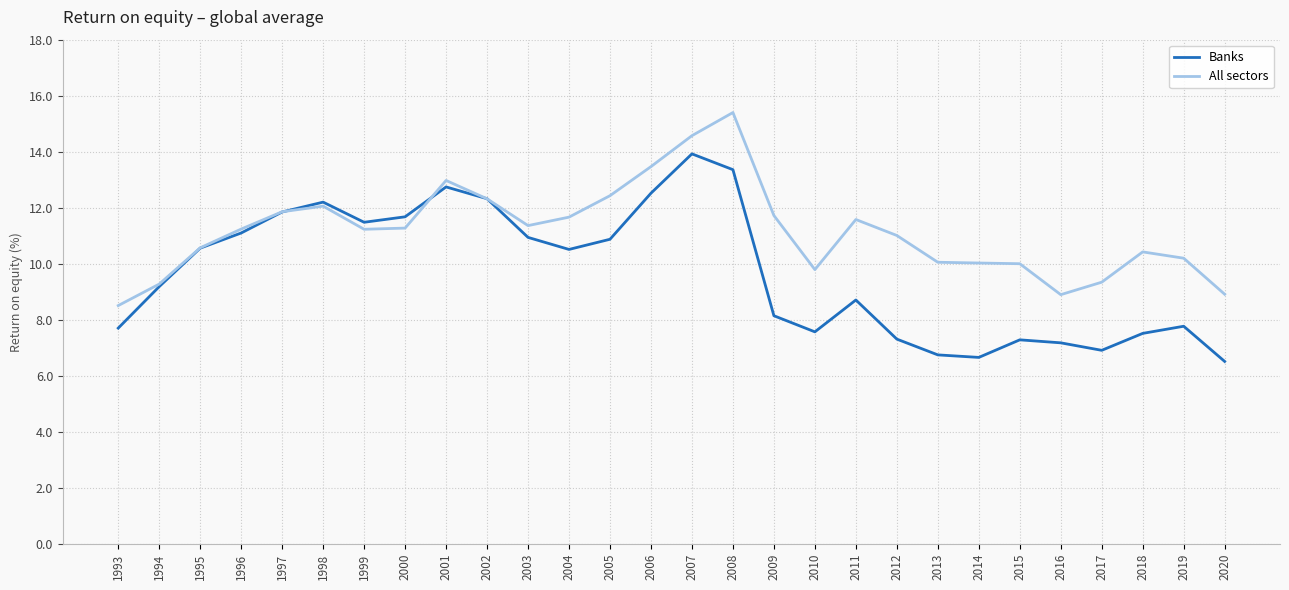

How many values in the Banks series are below 10?

14